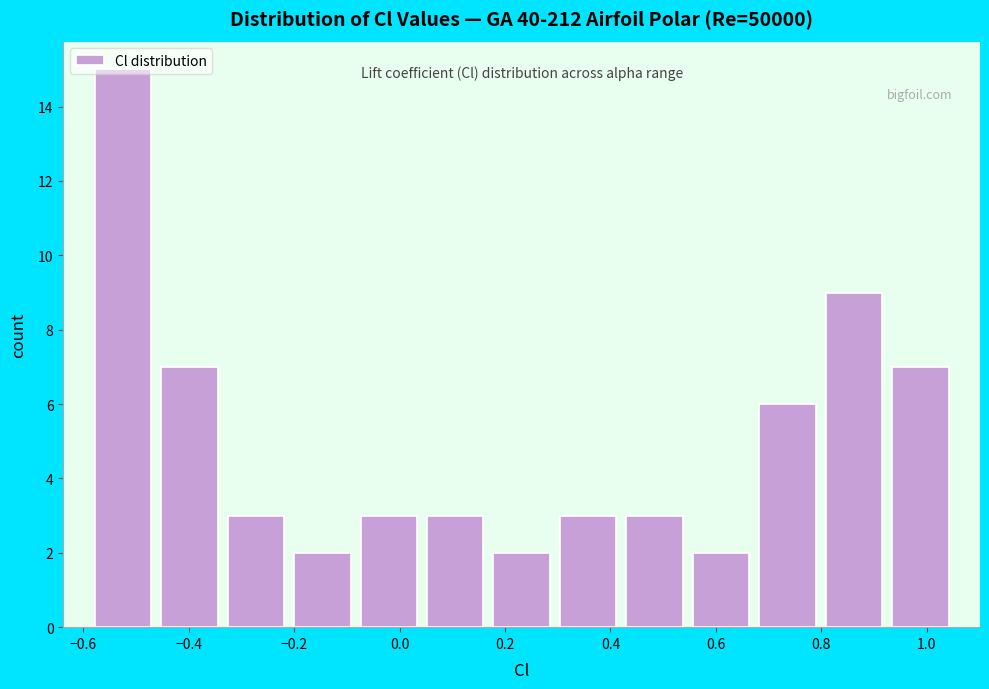

Reading left to right, transcribe this chart: for each bar, give the range it covers on the x-axis and its height. Neither the bar edges nor the heights are printed on the chart, so give them approximately, as read against the axes.

-0.58 to -0.46: 15
-0.46 to -0.34: 7
-0.34 to -0.20: 3
-0.20 to -0.08: 2
-0.08 to 0.04: 3
0.04 to 0.16: 3
0.16 to 0.30: 2
0.30 to 0.42: 3
0.42 to 0.54: 3
0.54 to 0.68: 2
0.68 to 0.80: 6
0.80 to 0.92: 9
0.92 to 1.06: 7